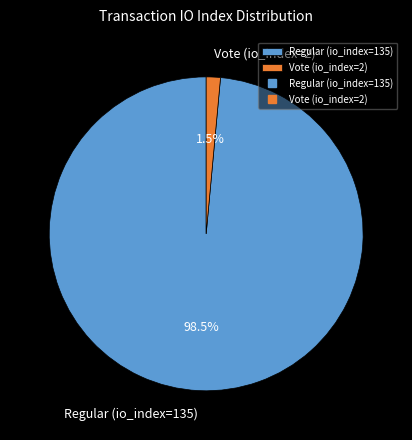

Rank the categories by value from lowest to highest.

Vote (io_index=2), Regular (io_index=135)